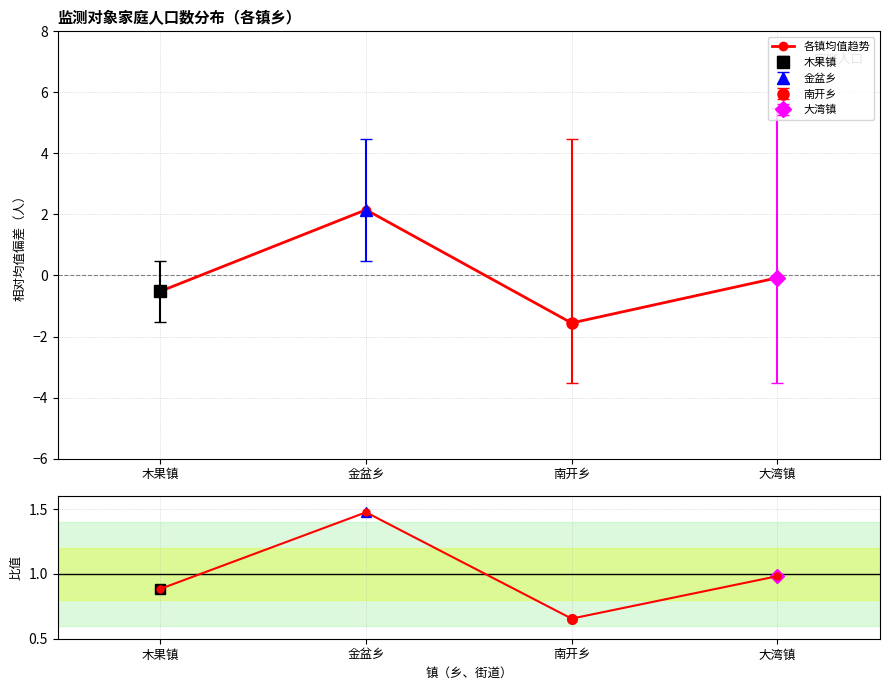

How many categories are shown in the chart?

4